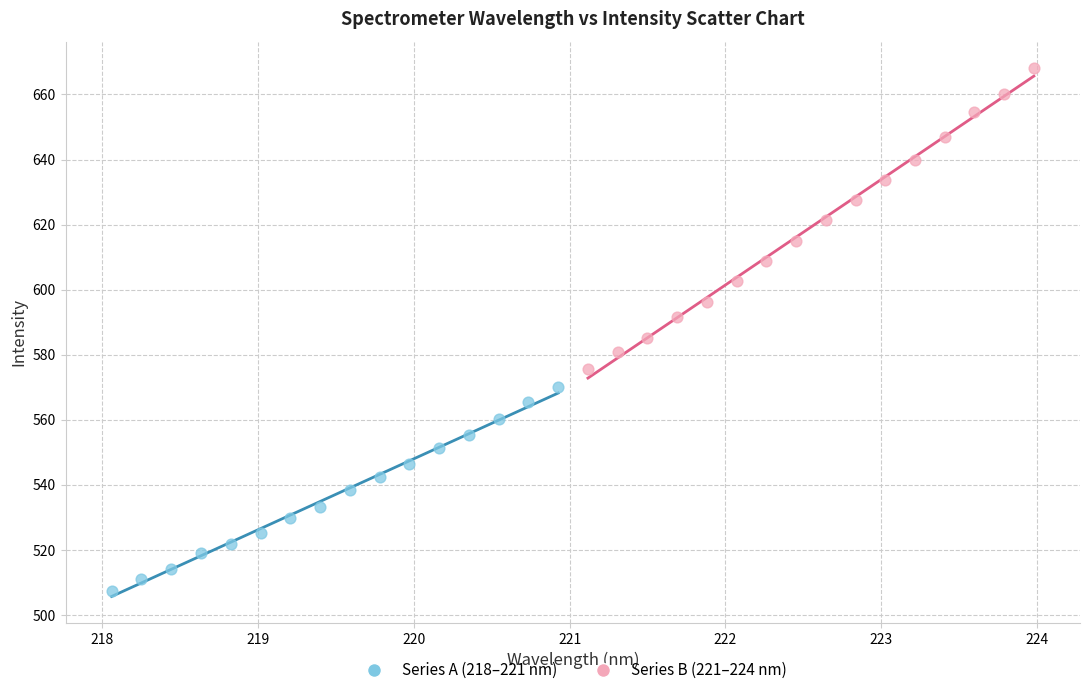

Which series has the largest Y range (max minus min)?

Series B (221–224 nm)